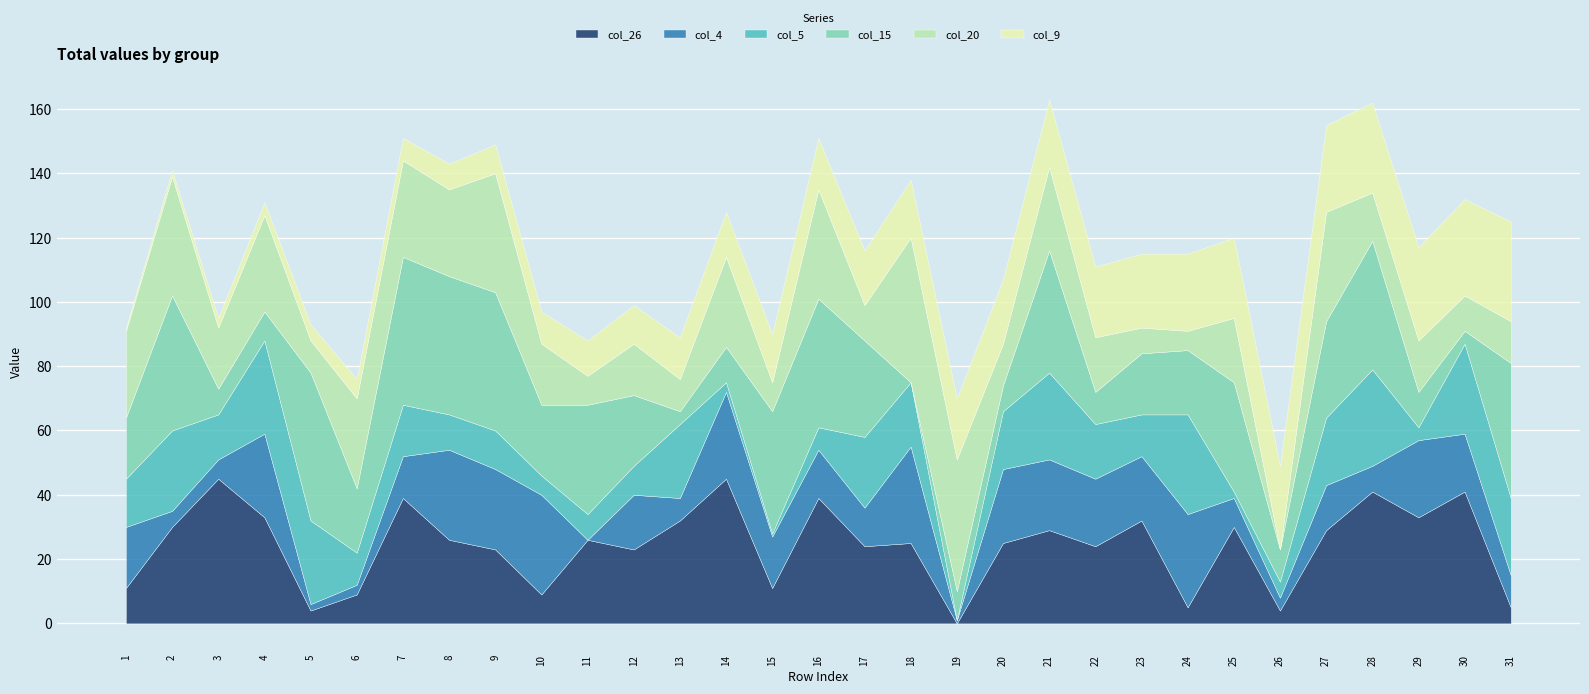

Reading left to right, extract all data points from this chart.

col_26: 11	30	45	33	4	9	39	26	23	9	26	23	32	45	11	39	24	25	999	25	29	24	32	5	30	4	29	41	33	41	5
col_4: 19	5	6	26	2	3	13	28	25	31	999	17	7	27	16	15	12	30	1	23	22	21	20	29	9	4	14	8	24	18	10
col_5: 15	25	14	29	26	10	16	11	12	6	8	9	23	3	1	7	22	20	999	18	27	17	13	31	2	5	21	30	4	28	24
col_15: 19	42	8	9	46	20	46	43	43	22	34	22	4	11	38	40	30	999	9	8	38	10	19	20	34	10	30	40	11	4	42
col_20: 27	37	19	30	10	28	30	27	37	19	9	16	10	28	9	34	11	45	41	13	26	17	8	6	20	999	34	15	16	11	13
col_9: 1	2	3	4	5	6	7	8	9	10	11	12	13	14	15	16	17	18	19	20	21	22	23	24	25	26	27	28	29	30	31